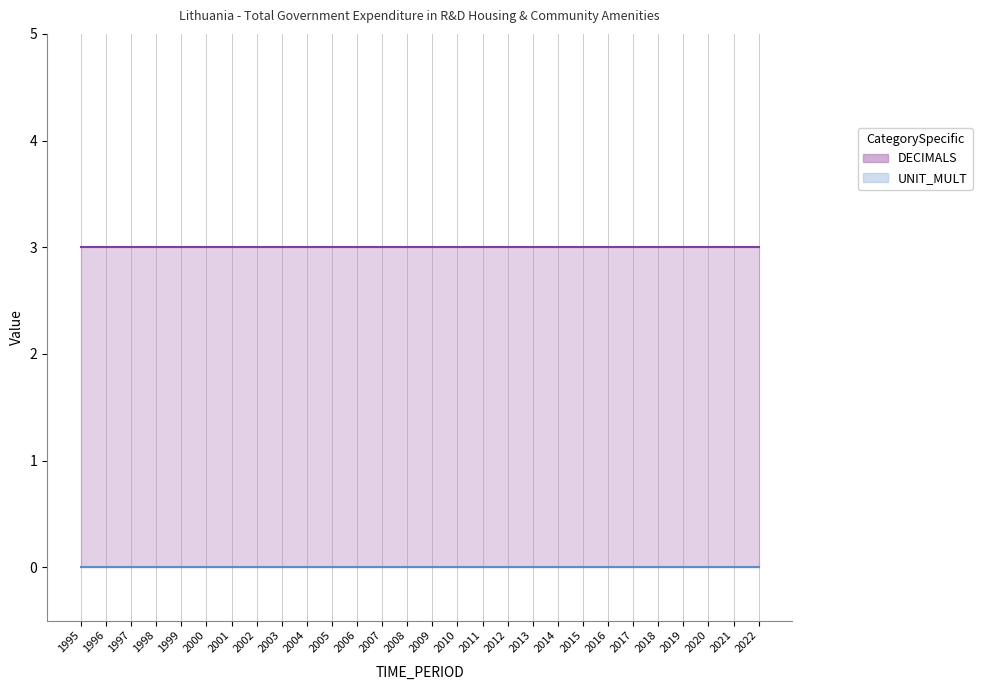

Which series has the largest total across all categories?

DECIMALS line